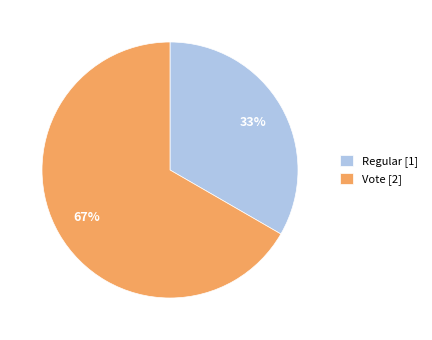

How many slices are in this pie chart?

2